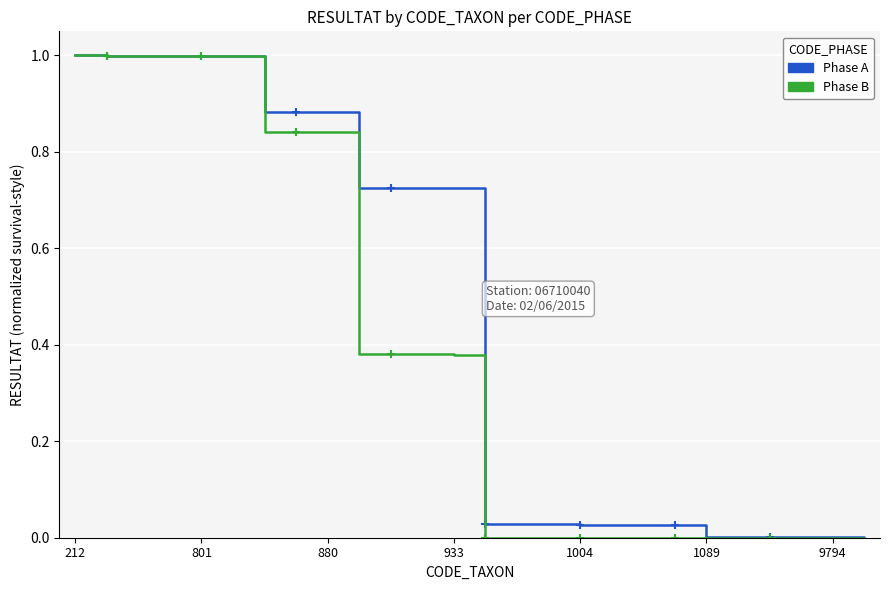

Is this an area chart (filled region under the line)?

No